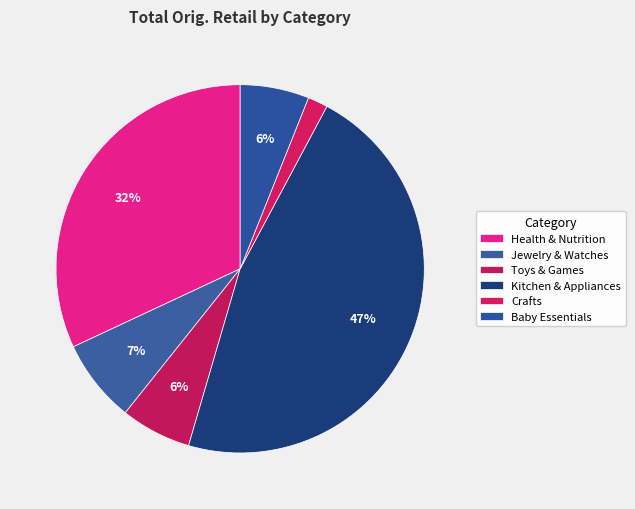

Count the number of slices in the pie.

6